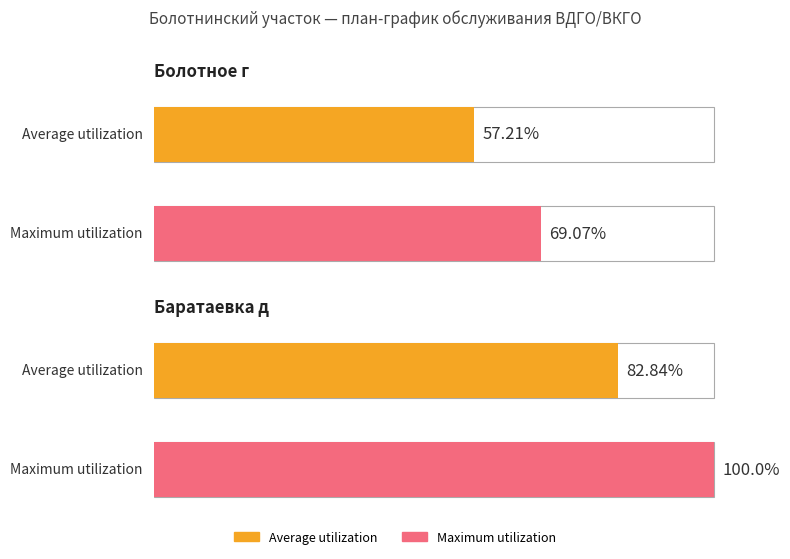

Between Болотное г and Баратаевка д, which series saw the biggest shift?

Maximum utilization